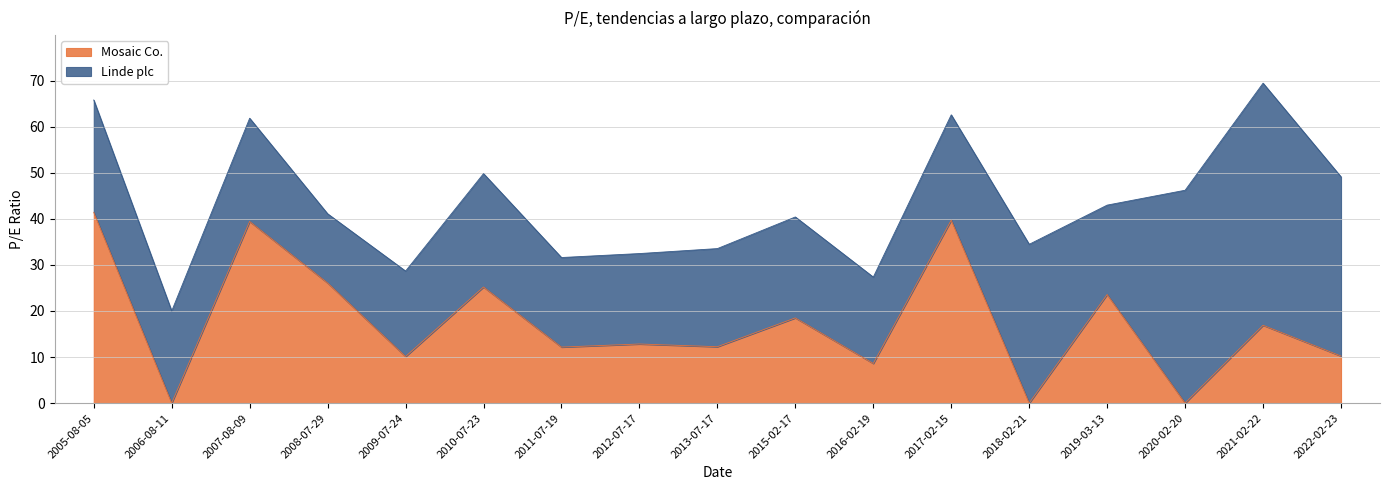

Is it true that the value at 2008-07-29 is 36.0?

False